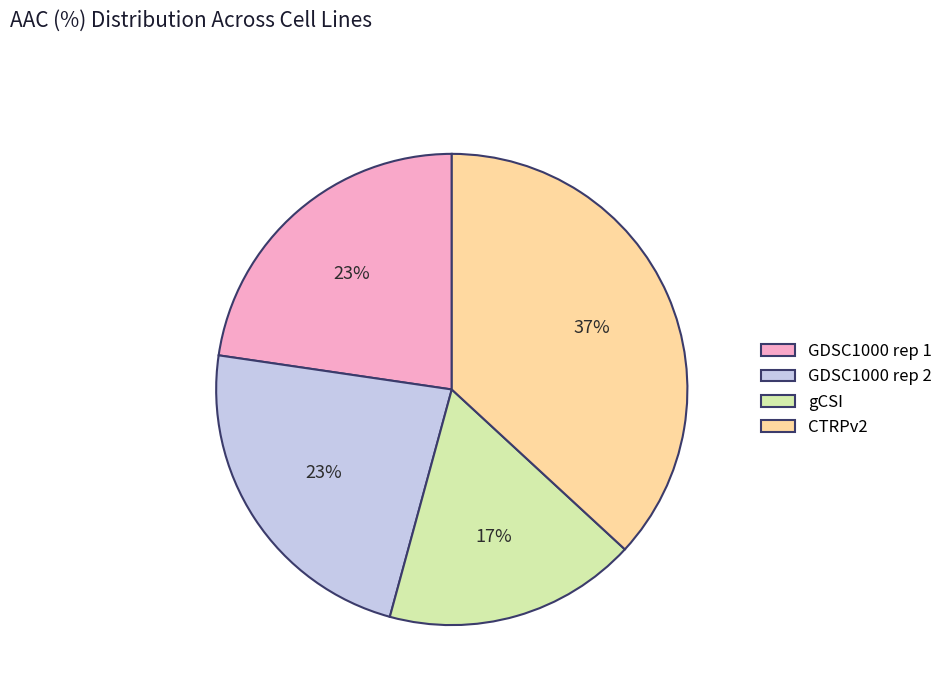

Count the number of slices in the pie.

4